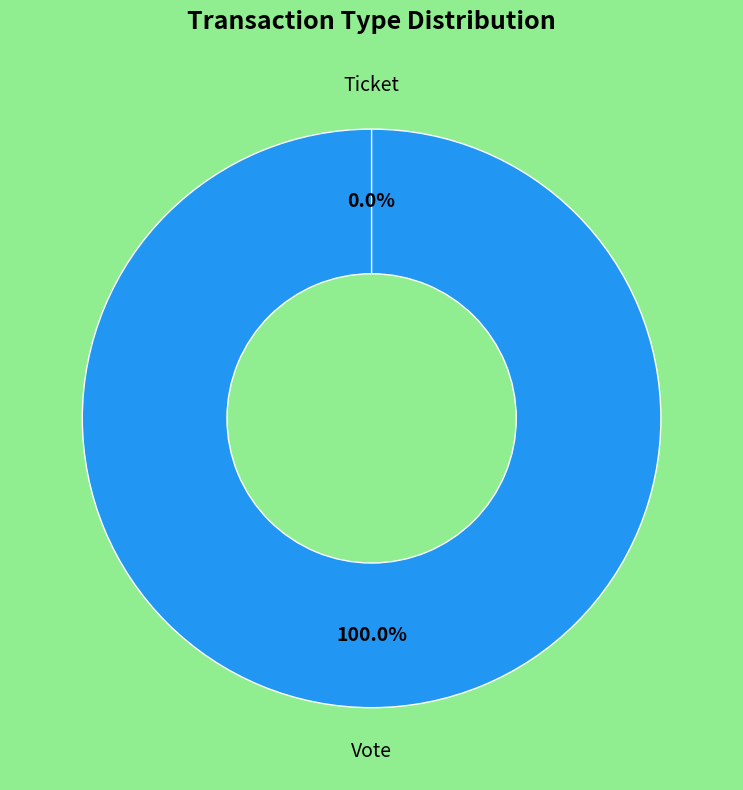

To the nearest percent, what portion does Vote represent?

100%